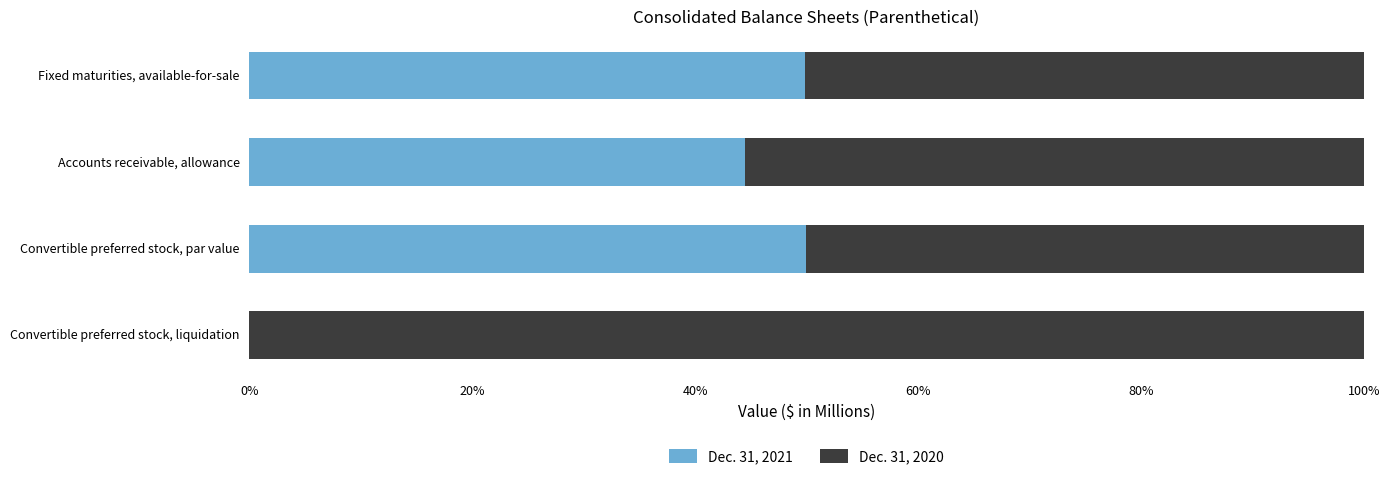

What are all the series names shown in the legend?

Dec. 31, 2021, Dec. 31, 2020